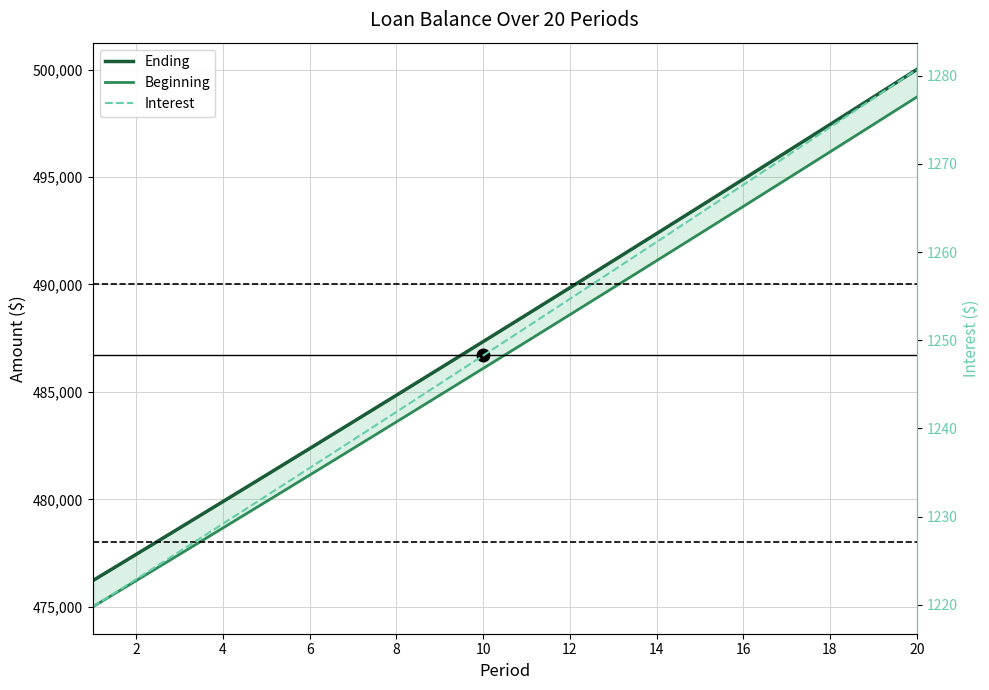

What are all the series names shown in the legend?

Ending, Beginning, Interest